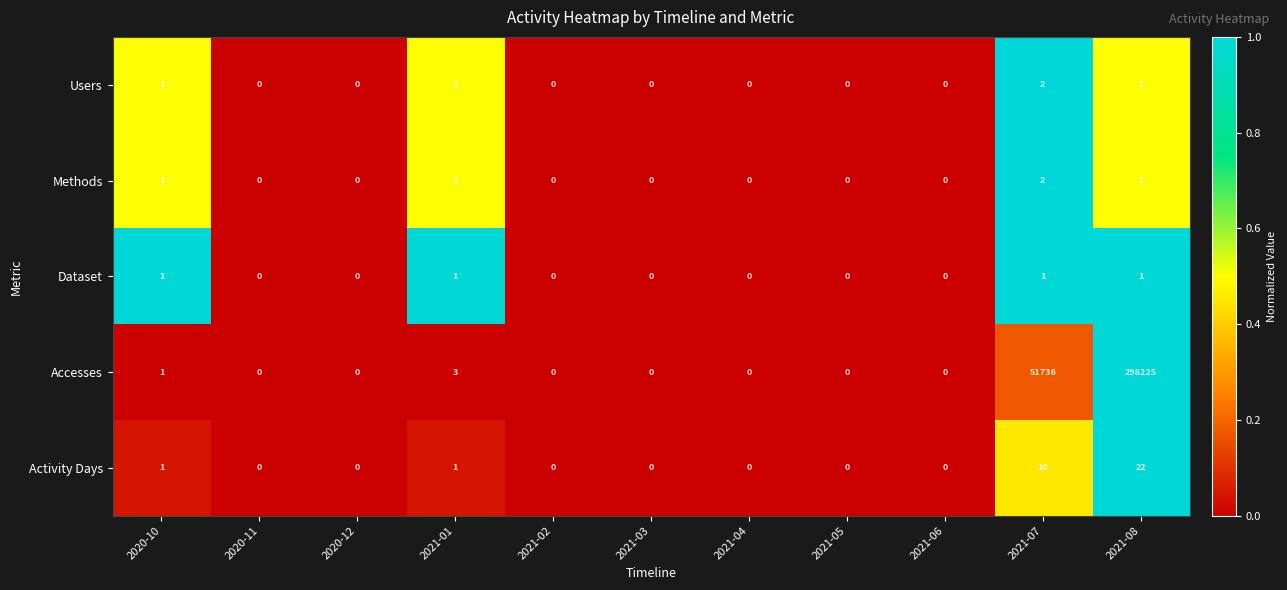

Which series has the largest total across all categories?

Accesses